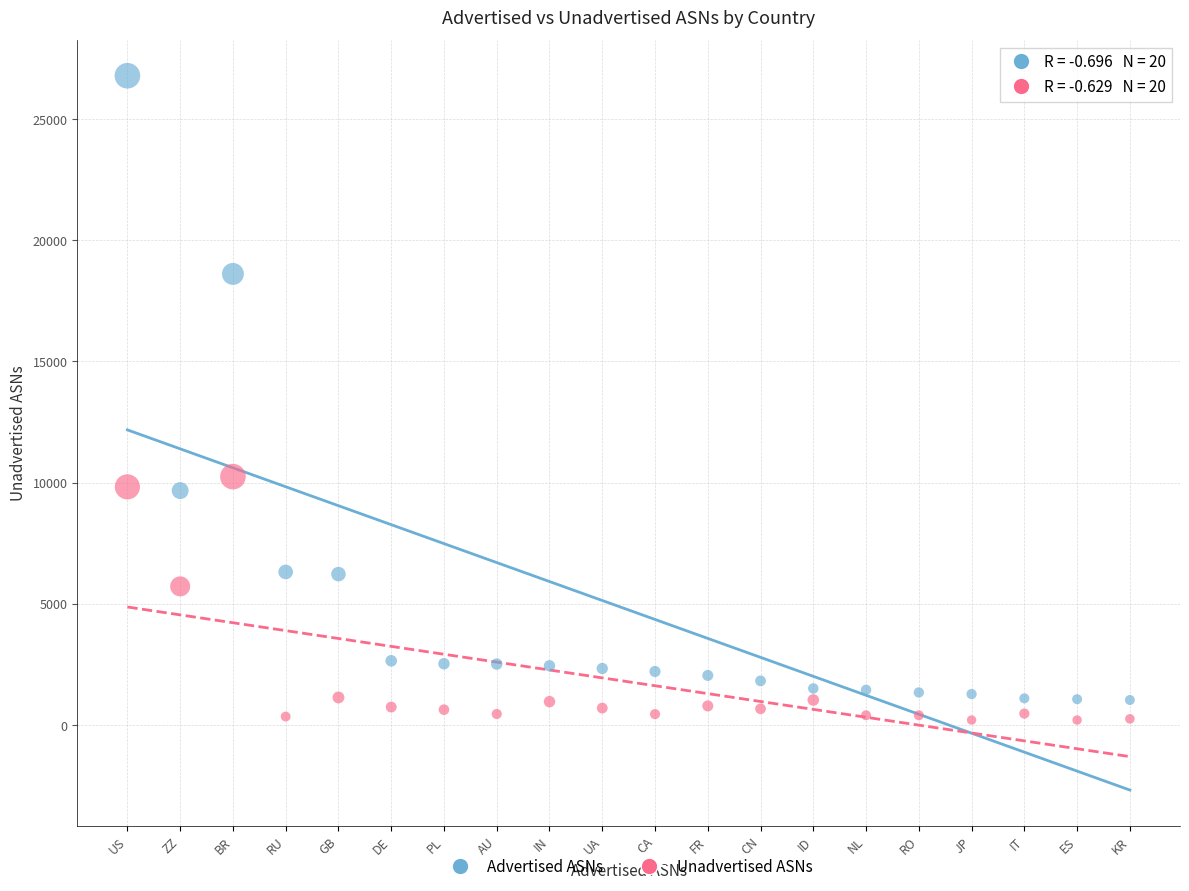

Across all data points, what is the range of Y values (max minus min)?

26571